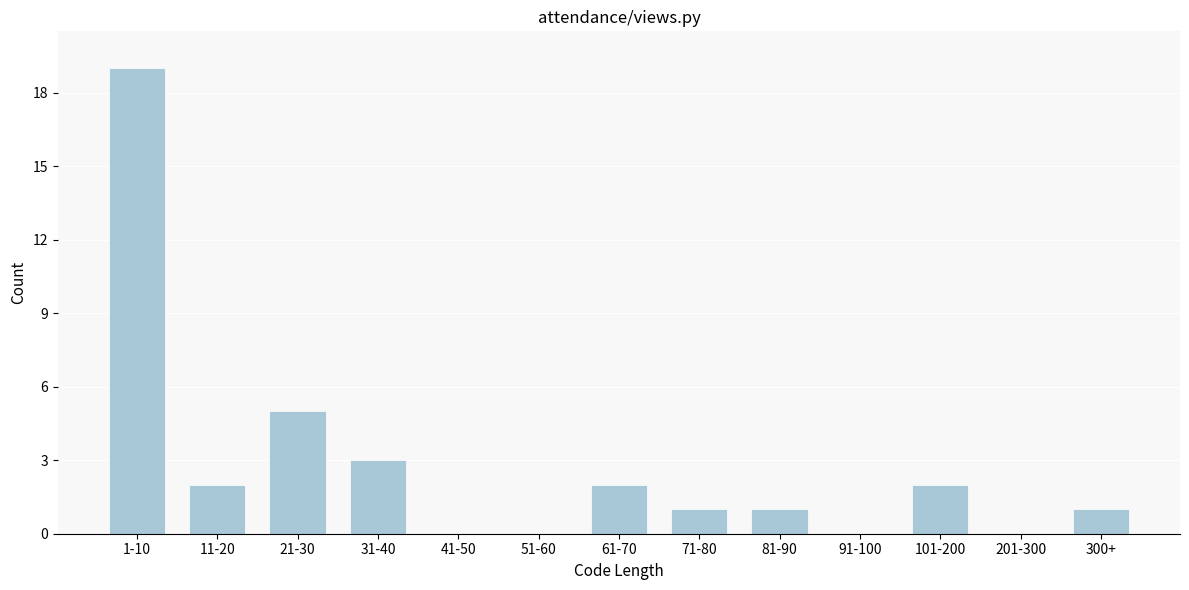

Reading left to right, transcribe all the data shown in this chart.

1-10=19	11-20=2	21-30=5	31-40=3	41-50=0	51-60=0	61-70=2	71-80=1	81-90=1	91-100=0	101-200=2	201-300=0	300+=1